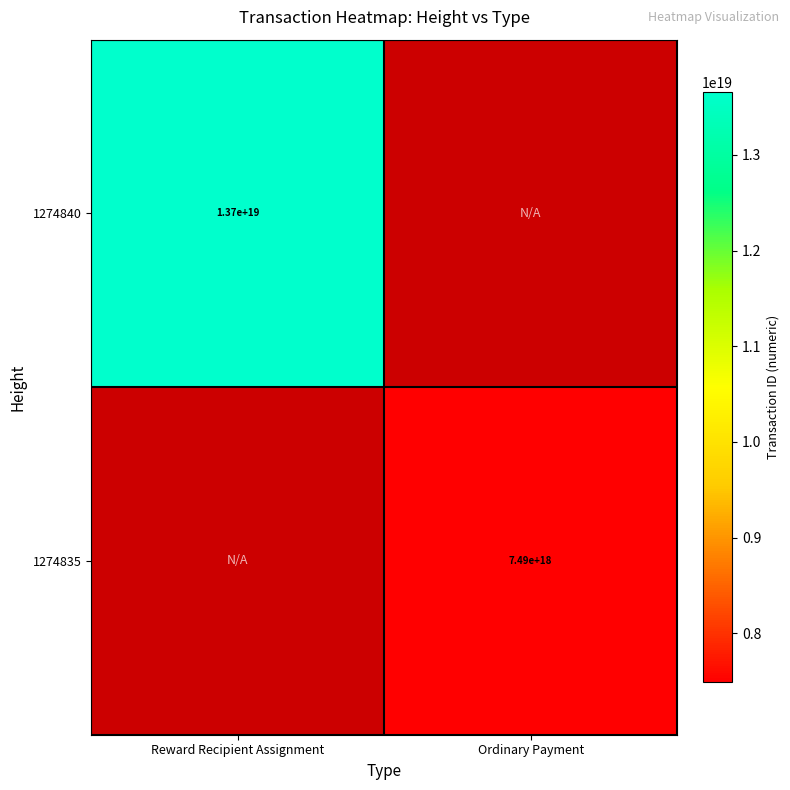

Is the value of 1274835 at Ordinary Payment greater than the value of 1274840 at Reward Recipient Assignment?

No